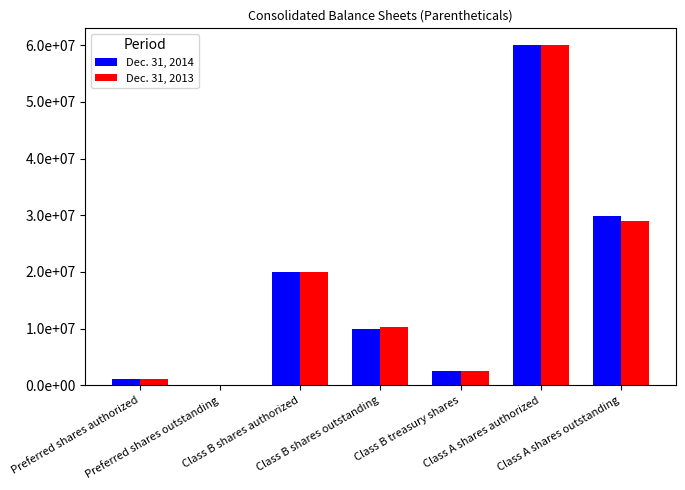

What is the difference between the second highest and minimum values in the Dec. 31, 2013 series?

28910505